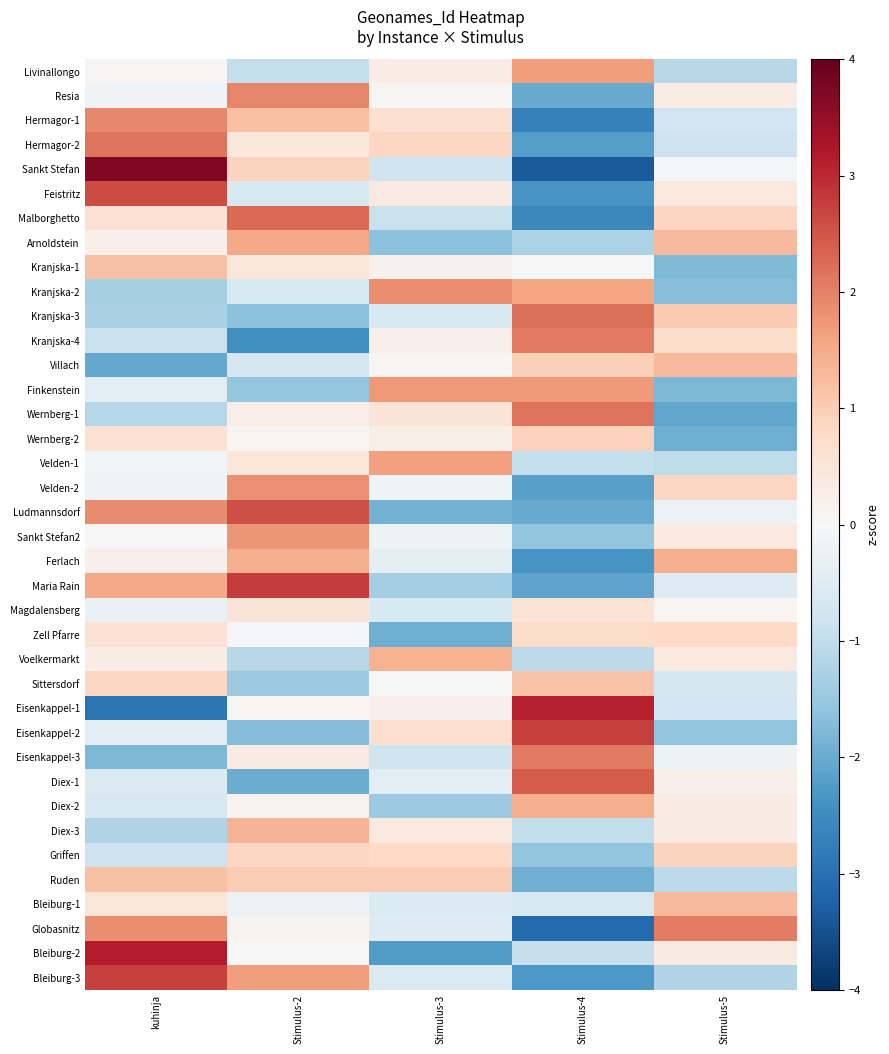

Reading left to right, list all the values displayed in this chart.

Livinallongo: kuhinja=0.1	Stimulus-2=-0.9	Stimulus-3=0.3	Stimulus-4=1.7	Stimulus-5=-1.1
Resia: kuhinja=-0.1	Stimulus-2=1.9	Stimulus-3=0.1	Stimulus-4=-2.0	Stimulus-5=0.3
Hermagor-1: kuhinja=1.9	Stimulus-2=1.2	Stimulus-3=0.6	Stimulus-4=-2.7	Stimulus-5=-0.8
Hermagor-2: kuhinja=2.1	Stimulus-2=0.4	Stimulus-3=0.8	Stimulus-4=-2.2	Stimulus-5=-0.8
Sankt Stefan: kuhinja=3.7	Stimulus-2=0.9	Stimulus-3=-0.8	Stimulus-4=-3.4	Stimulus-5=-0.0
Feistritz: kuhinja=2.6	Stimulus-2=-0.7	Stimulus-3=0.4	Stimulus-4=-2.4	Stimulus-5=0.4
Malborghetto: kuhinja=0.6	Stimulus-2=2.3	Stimulus-3=-0.9	Stimulus-4=-2.6	Stimulus-5=0.9
Arnoldstein: kuhinja=0.2	Stimulus-2=1.5	Stimulus-3=-1.6	Stimulus-4=-1.3	Stimulus-5=1.3
Kranjska-1: kuhinja=1.2	Stimulus-2=0.4	Stimulus-3=0.2	Stimulus-4=-0.0	Stimulus-5=-1.8
Kranjska-2: kuhinja=-1.3	Stimulus-2=-0.6	Stimulus-3=1.9	Stimulus-4=1.6	Stimulus-5=-1.7
Kranjska-3: kuhinja=-1.3	Stimulus-2=-1.7	Stimulus-3=-0.6	Stimulus-4=2.2	Stimulus-5=1.0
Kranjska-4: kuhinja=-0.9	Stimulus-2=-2.4	Stimulus-3=0.2	Stimulus-4=2.1	Stimulus-5=0.7
Villach: kuhinja=-2.1	Stimulus-2=-0.7	Stimulus-3=0.1	Stimulus-4=0.9	Stimulus-5=1.3
Finkenstein: kuhinja=-0.4	Stimulus-2=-1.5	Stimulus-3=1.7	Stimulus-4=1.7	Stimulus-5=-1.8
Wernberg-1: kuhinja=-1.1	Stimulus-2=0.3	Stimulus-3=0.5	Stimulus-4=2.2	Stimulus-5=-2.1
Wernberg-2: kuhinja=0.6	Stimulus-2=0.1	Stimulus-3=0.2	Stimulus-4=0.9	Stimulus-5=-2.0
Velden-1: kuhinja=-0.1	Stimulus-2=0.5	Stimulus-3=1.6	Stimulus-4=-0.9	Stimulus-5=-1.0
Velden-2: kuhinja=-0.1	Stimulus-2=1.8	Stimulus-3=-0.2	Stimulus-4=-2.2	Stimulus-5=0.8
Ludmannsdorf: kuhinja=1.9	Stimulus-2=2.6	Stimulus-3=-1.9	Stimulus-4=-2.0	Stimulus-5=-0.2
Sankt Stefan2: kuhinja=0.0	Stimulus-2=1.8	Stimulus-3=-0.2	Stimulus-4=-1.6	Stimulus-5=0.4
Ferlach: kuhinja=0.2	Stimulus-2=1.5	Stimulus-3=-0.3	Stimulus-4=-2.4	Stimulus-5=1.4
Maria Rain: kuhinja=1.5	Stimulus-2=2.8	Stimulus-3=-1.4	Stimulus-4=-2.1	Stimulus-5=-0.5
Magdalensberg: kuhinja=-0.3	Stimulus-2=0.5	Stimulus-3=-0.6	Stimulus-4=0.5	Stimulus-5=0.0
Zell Pfarre: kuhinja=0.6	Stimulus-2=-0.1	Stimulus-3=-2.0	Stimulus-4=0.7	Stimulus-5=0.8
Voelkermarkt: kuhinja=0.3	Stimulus-2=-1.1	Stimulus-3=1.4	Stimulus-4=-1.1	Stimulus-5=0.4
Sittersdorf: kuhinja=0.8	Stimulus-2=-1.5	Stimulus-3=0.0	Stimulus-4=1.1	Stimulus-5=-0.7
Eisenkappel-1: kuhinja=-2.9	Stimulus-2=0.1	Stimulus-3=0.2	Stimulus-4=3.1	Stimulus-5=-0.8
Eisenkappel-2: kuhinja=-0.5	Stimulus-2=-1.7	Stimulus-3=0.7	Stimulus-4=2.7	Stimulus-5=-1.6
Eisenkappel-3: kuhinja=-1.8	Stimulus-2=0.3	Stimulus-3=-0.8	Stimulus-4=2.1	Stimulus-5=-0.2
Diex-1: kuhinja=-0.6	Stimulus-2=-2.0	Stimulus-3=-0.4	Stimulus-4=2.4	Stimulus-5=0.2
Diex-2: kuhinja=-0.7	Stimulus-2=0.1	Stimulus-3=-1.5	Stimulus-4=1.4	Stimulus-5=0.3
Diex-3: kuhinja=-1.2	Stimulus-2=1.4	Stimulus-3=0.4	Stimulus-4=-1.0	Stimulus-5=0.3
Griffen: kuhinja=-0.8	Stimulus-2=0.8	Stimulus-3=0.8	Stimulus-4=-1.6	Stimulus-5=0.9
Ruden: kuhinja=1.2	Stimulus-2=1.0	Stimulus-3=1.0	Stimulus-4=-1.9	Stimulus-5=-1.1
Bleiburg-1: kuhinja=0.5	Stimulus-2=-0.2	Stimulus-3=-0.6	Stimulus-4=-0.6	Stimulus-5=1.3
Globasnitz: kuhinja=1.9	Stimulus-2=0.1	Stimulus-3=-0.5	Stimulus-4=-3.1	Stimulus-5=2.0
Bleiburg-2: kuhinja=3.2	Stimulus-2=0.0	Stimulus-3=-2.2	Stimulus-4=-0.9	Stimulus-5=0.4
Bleiburg-3: kuhinja=2.7	Stimulus-2=1.7	Stimulus-3=-0.6	Stimulus-4=-2.3	Stimulus-5=-1.2